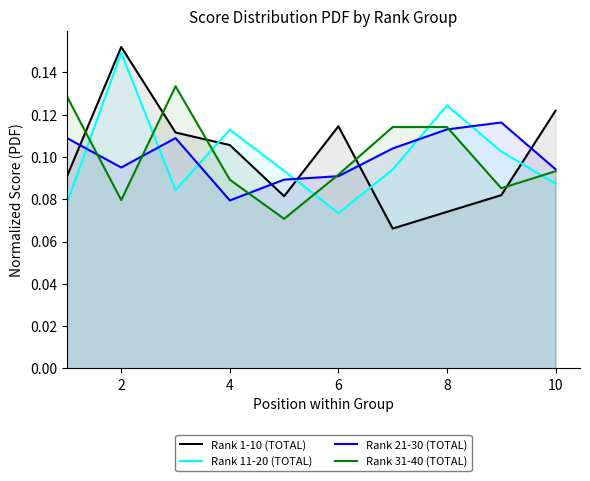

How many intersections are there between Rank 31-40 (TOTAL) and Rank 11-20 (TOTAL)?

6